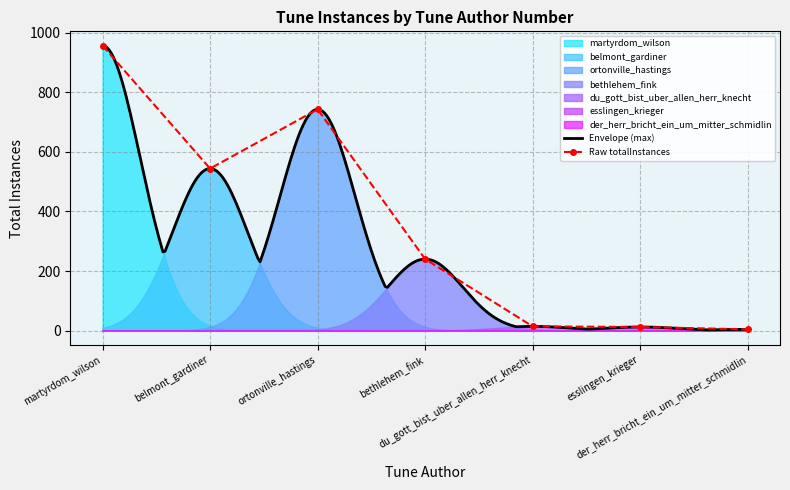

Which category has the lowest value across all series?

der_herr_bricht_ein_um_mitter_schmidlin